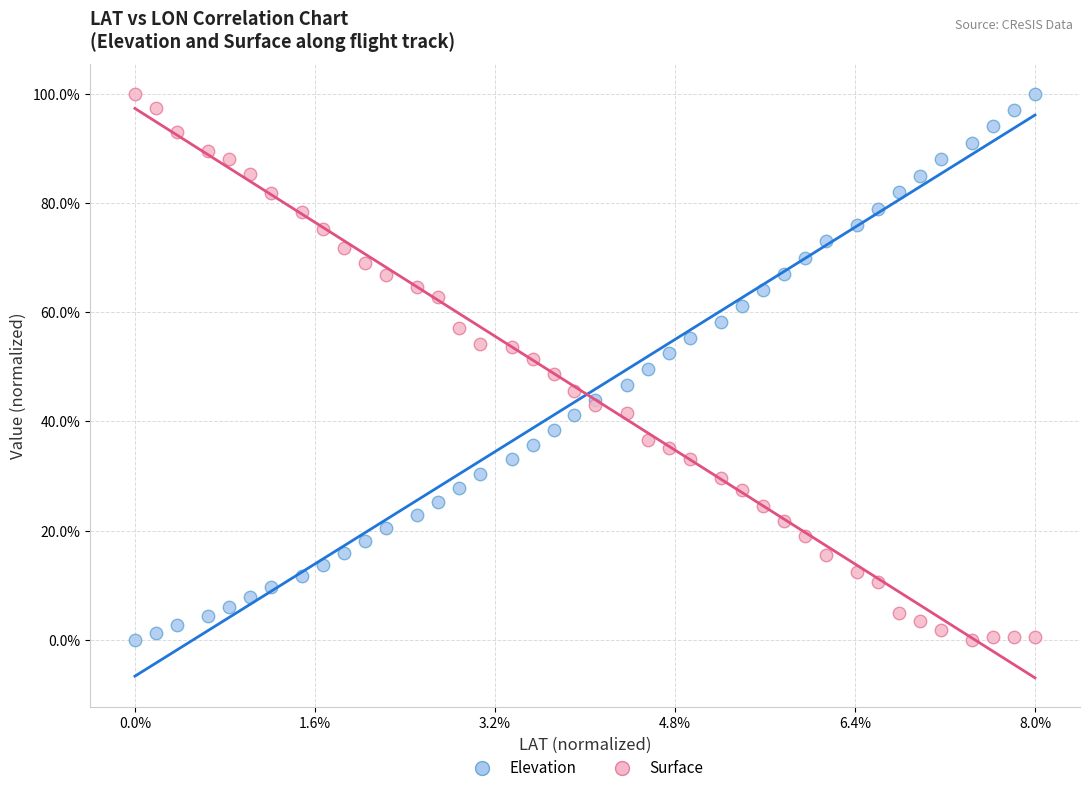

What are all the series names shown in the legend?

Elevation, Surface